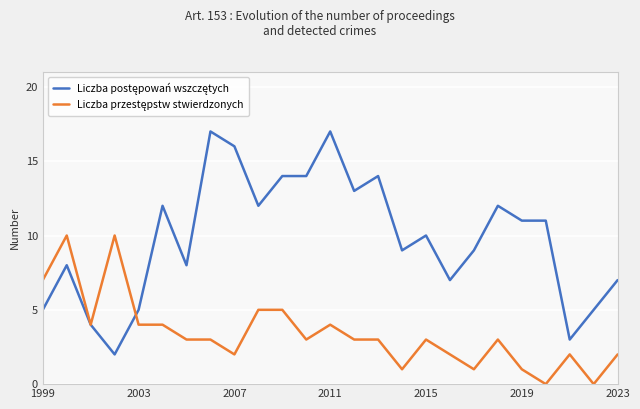

What is the maximum value shown in the chart?

17